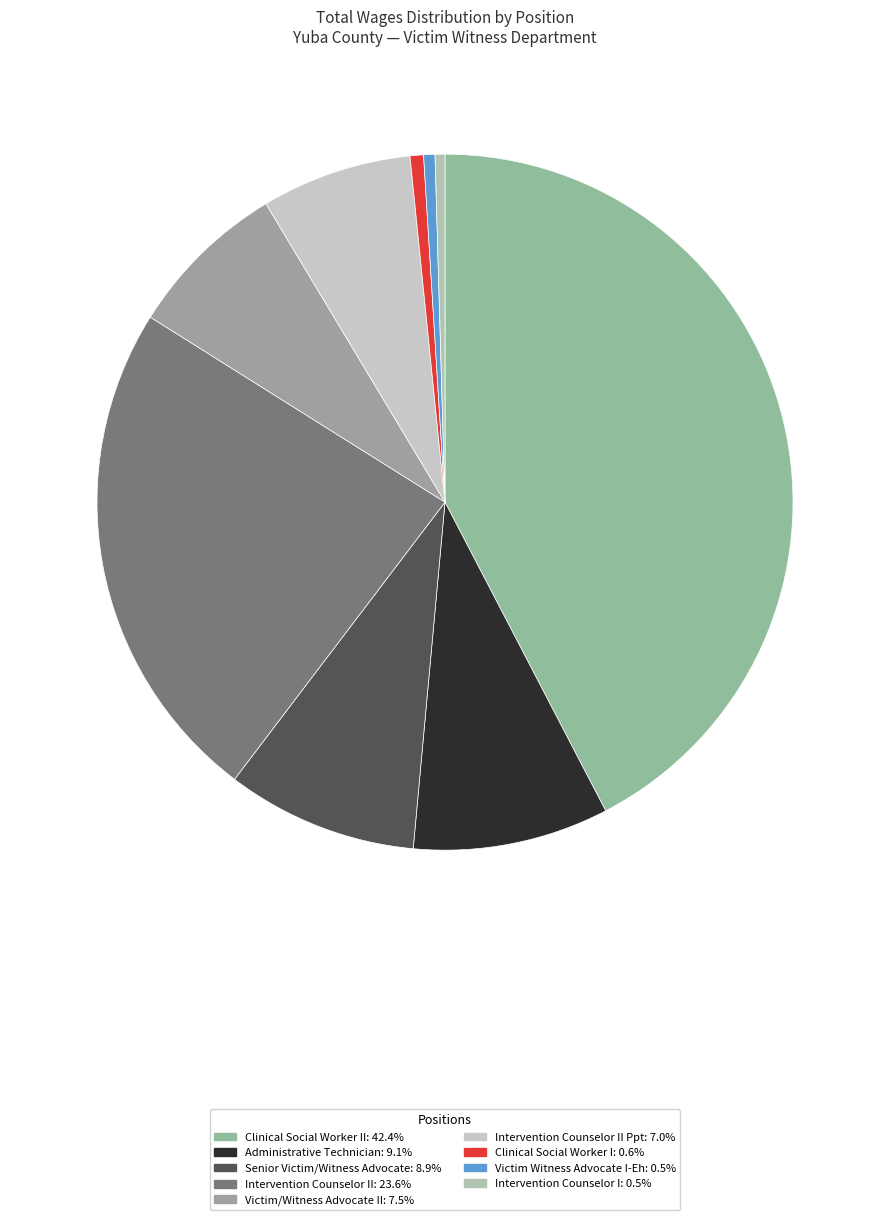

Count the number of slices in the pie.

9